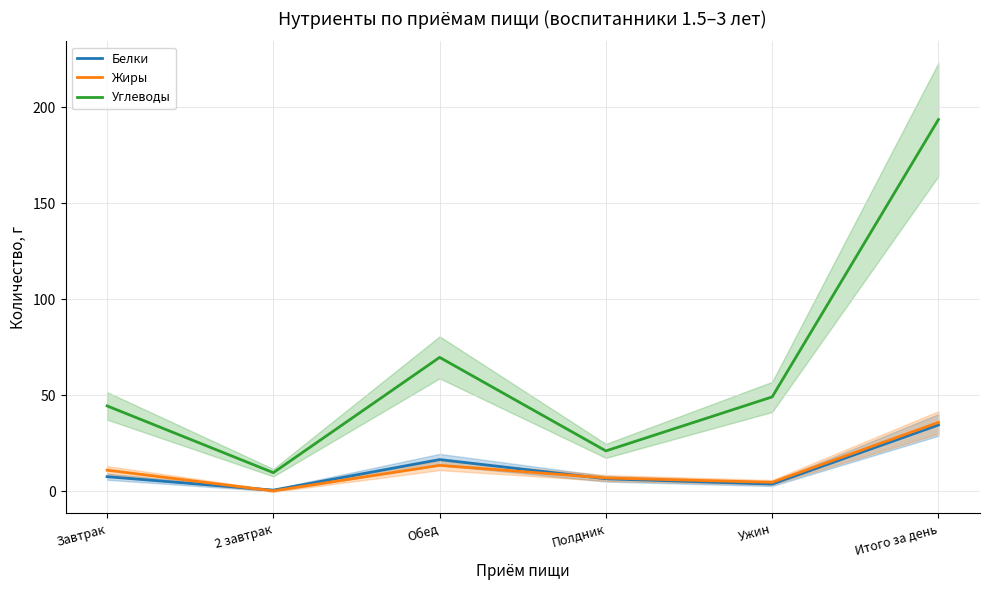

What are all the series names shown in the legend?

Белки, Жиры, Углеводы